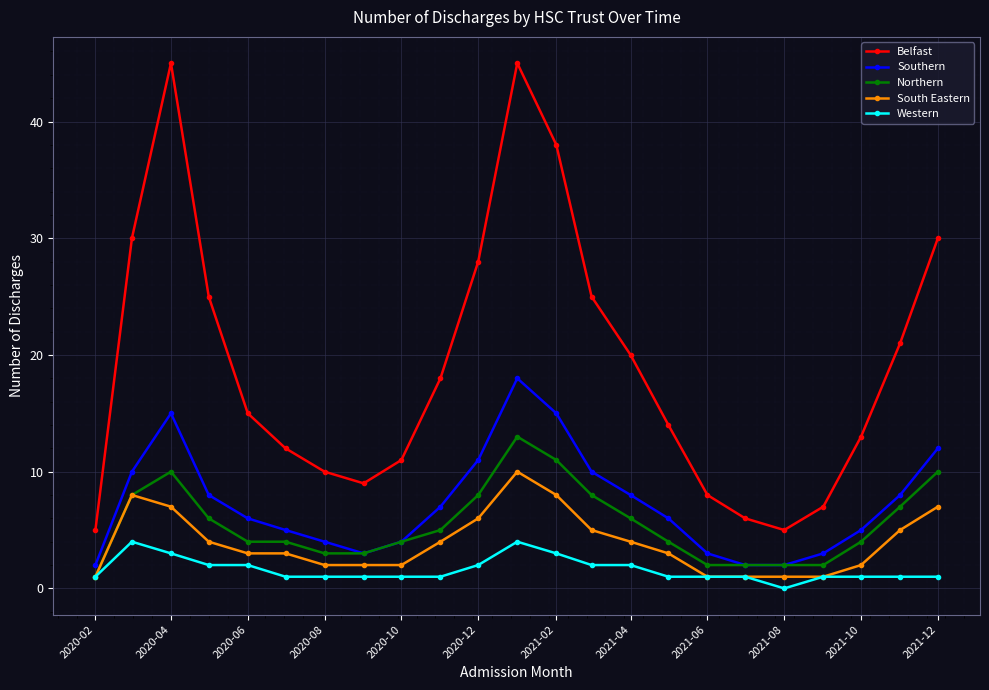

What is the highest value of the Northern series?

13